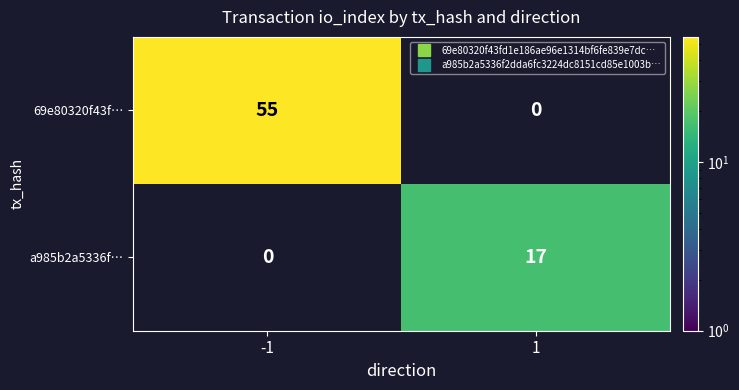

What is the sum of the 69e80320f43f… values at -1 and 1?

55